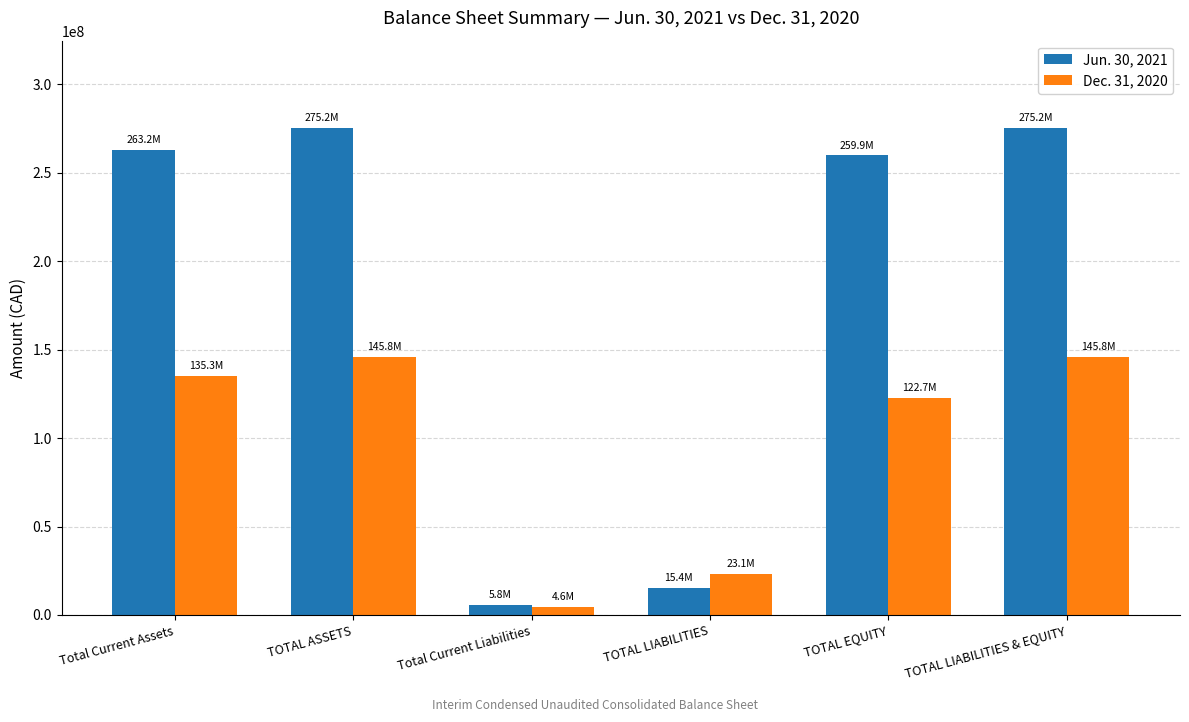

Which category has the lowest value in the Jun. 30, 2021 series?

Total Current Liabilities